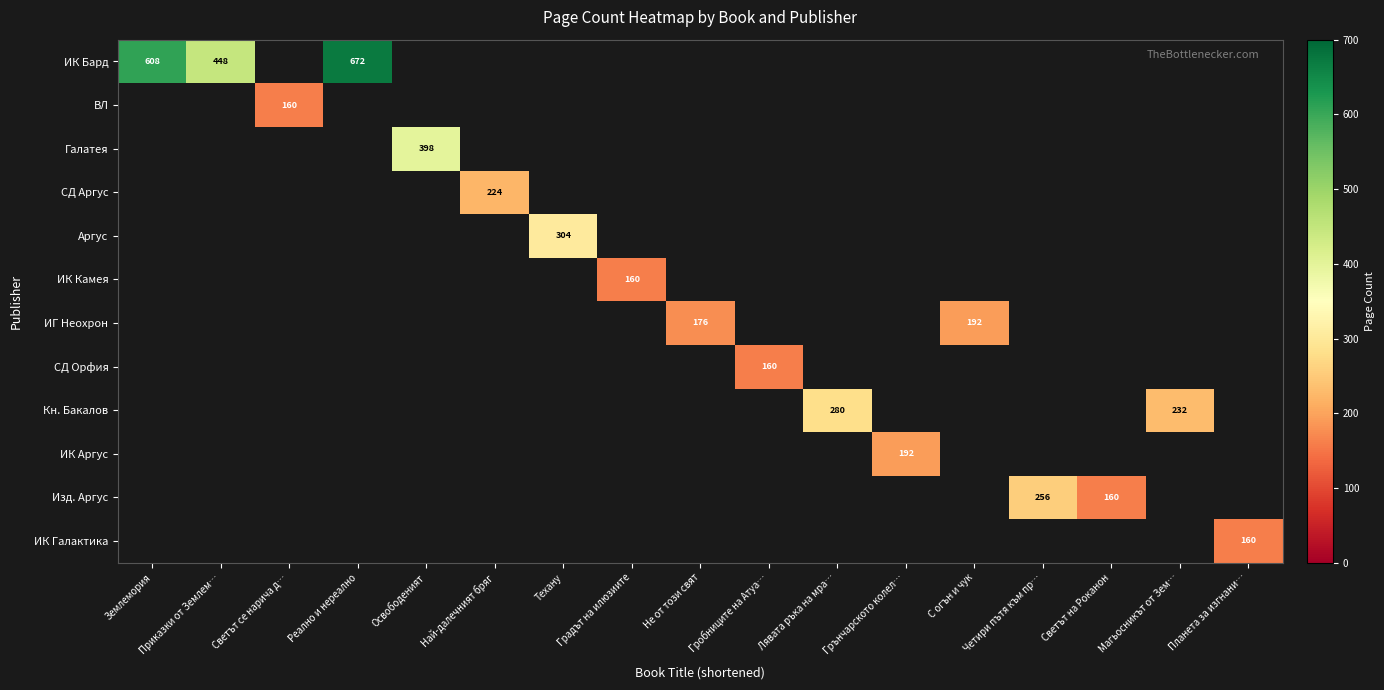

Which series has the largest range (max minus min)?

ИК Бард